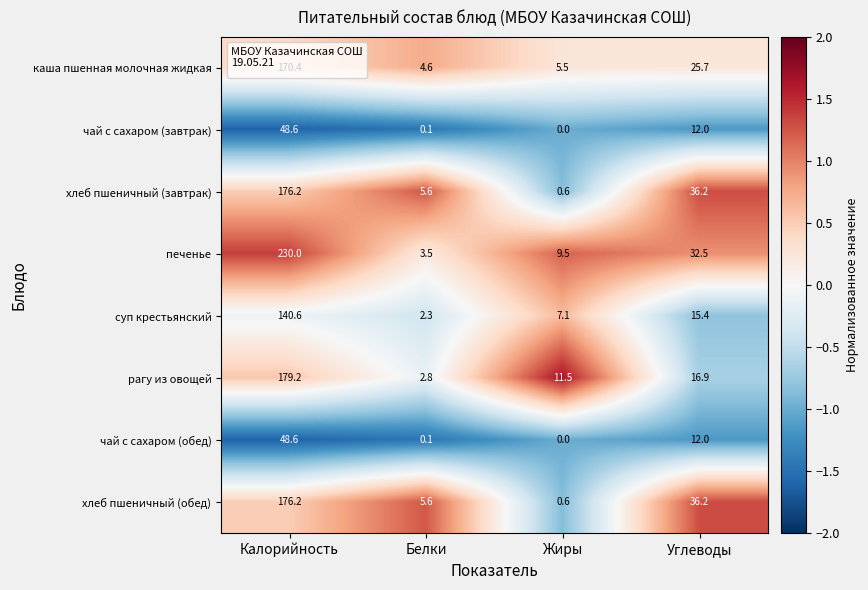

How many categories are shown in the chart?

4